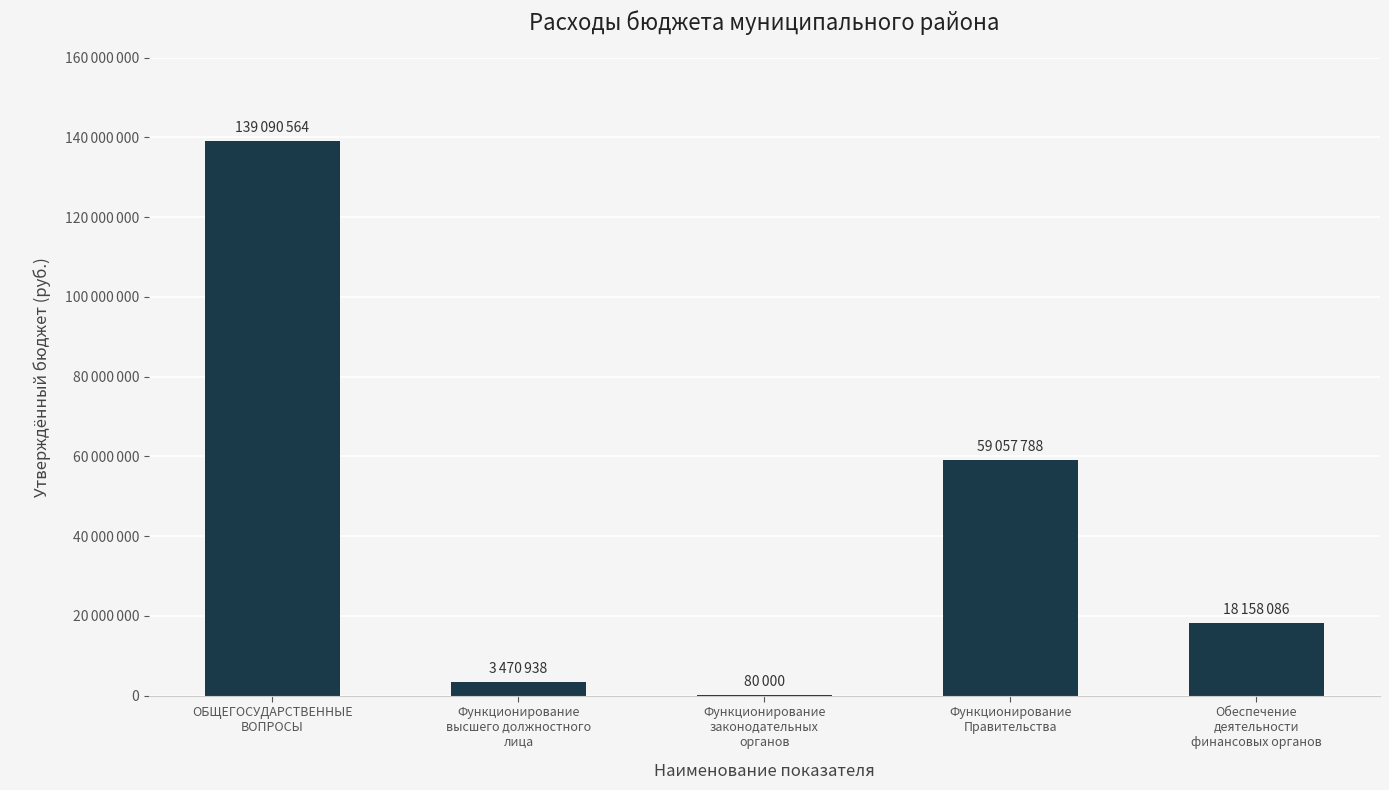

Which category has the highest value across all series?

ОБЩЕГОСУДАРСТВЕННЫЕ
ВОПРОСЫ